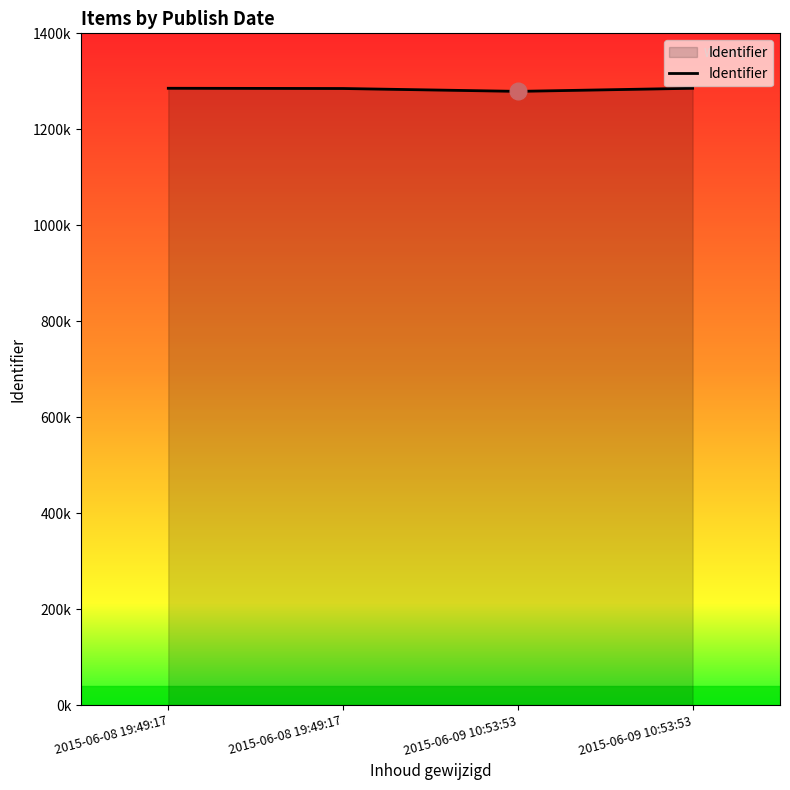

Does the chart have visible grid lines?

No